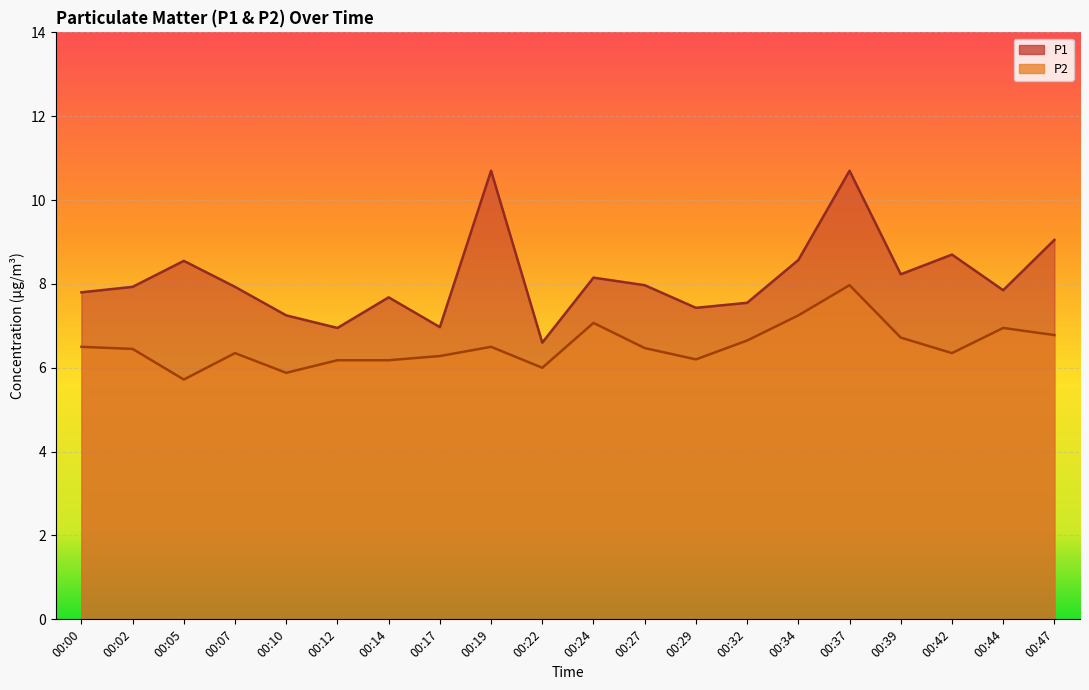

How many data points in P1 are above 7?

17